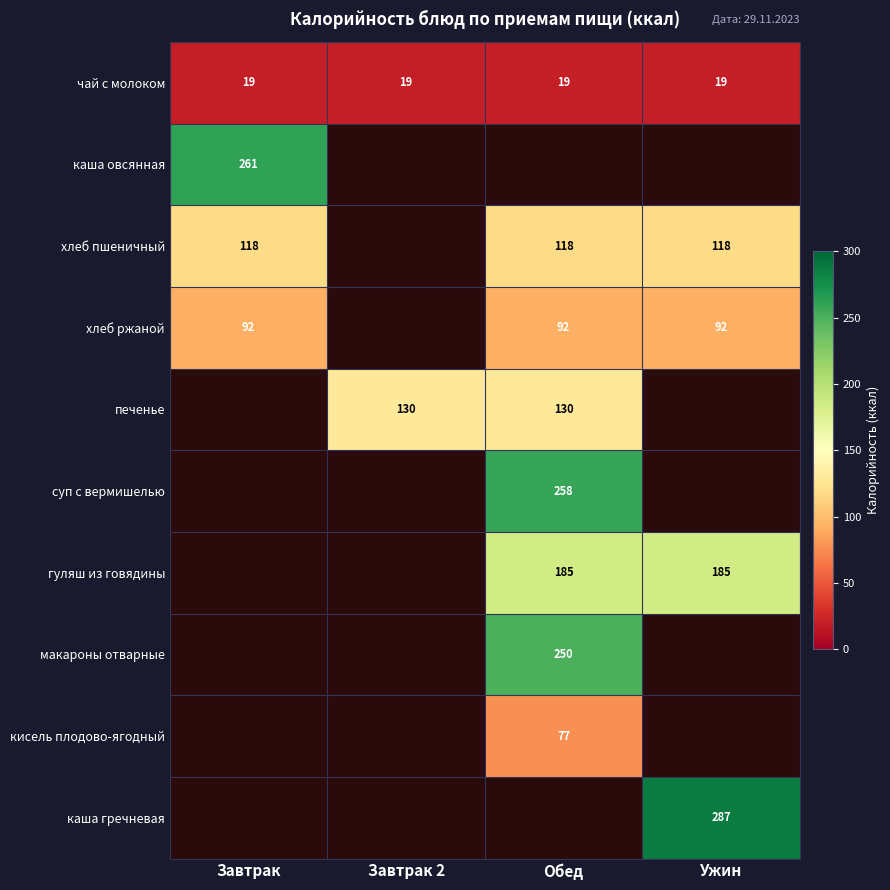

Is the value of хлеб пшеничный at Завтрак greater than the value of хлеб ржаной at Завтрак?

Yes